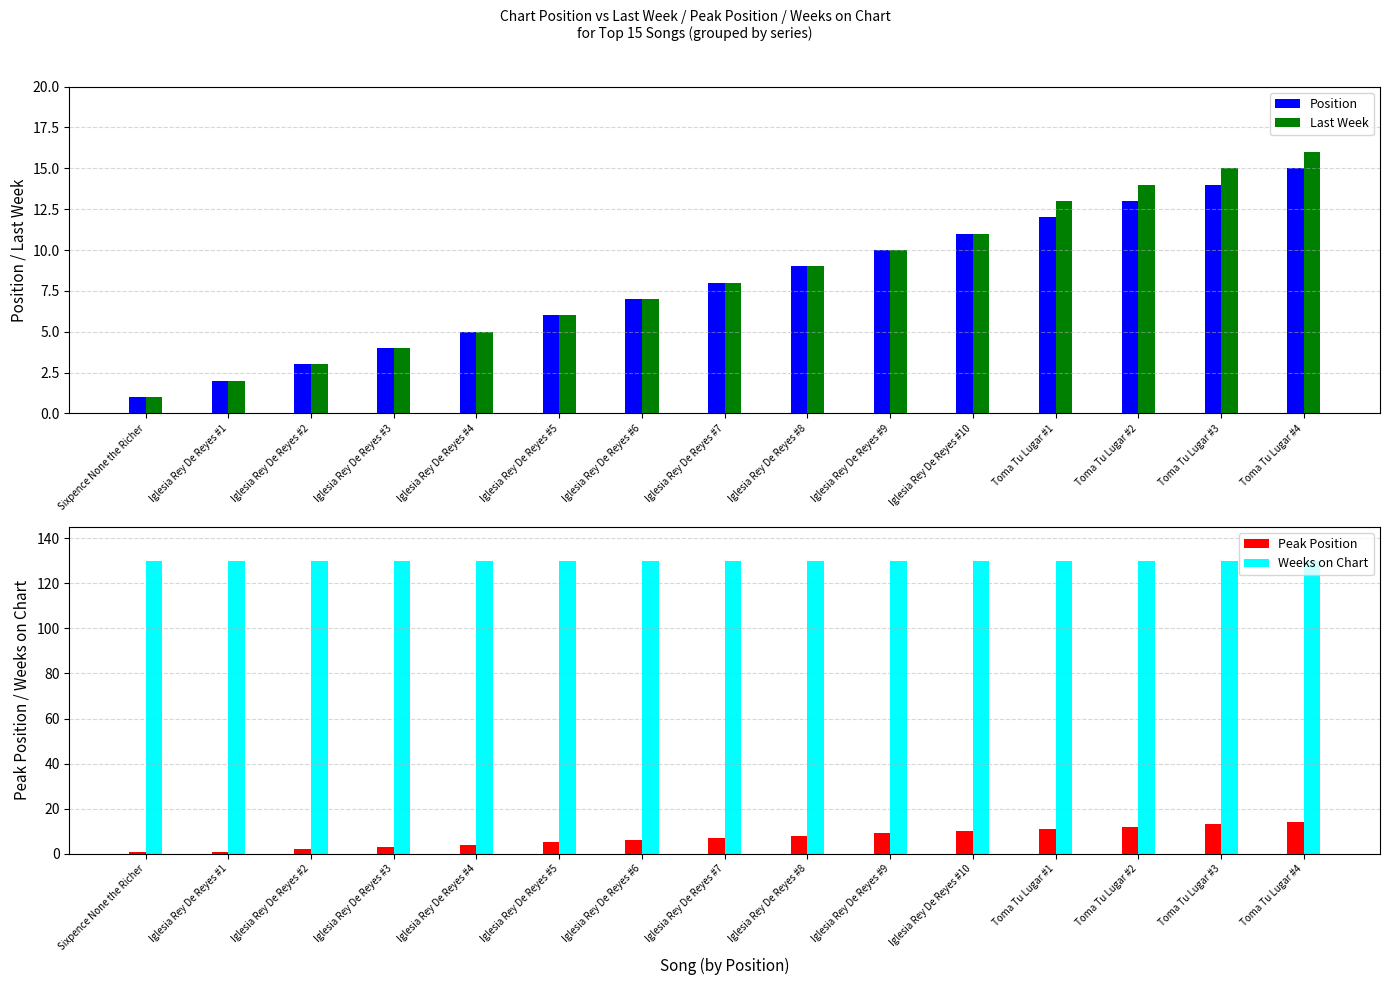

Which series changed the most between Toma Tu Lugar #1 and Toma Tu Lugar #4?

Position